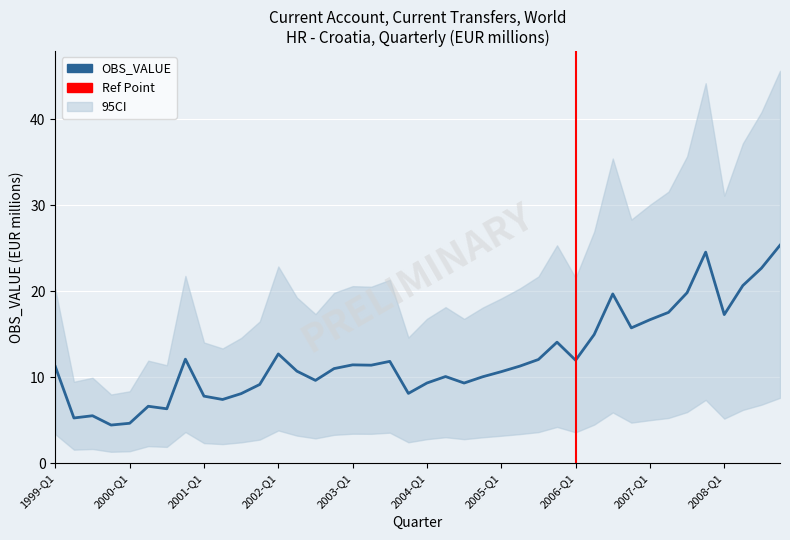

Rank the categories by value from lowest to highest.

1999-Q4, 2000-Q1, 1999-Q2, 1999-Q3, 2000-Q3, 2000-Q2, 2001-Q2, 2001-Q1, 2001-Q3, 2003-Q4, 2001-Q4, 2004-Q3, 2004-Q1, 2002-Q3, 2004-Q4, 2004-Q2, 2005-Q1, 2002-Q2, 2002-Q4, 1999-Q1, 2005-Q2, 2003-Q2, 2003-Q1, 2003-Q3, 2006-Q1, 2005-Q3, 2000-Q4, 2002-Q1, 2005-Q4, 2006-Q2, 2006-Q4, 2007-Q1, 2008-Q1, 2007-Q2, 2006-Q3, 2007-Q3, 2008-Q2, 2008-Q3, 2007-Q4, 2008-Q4